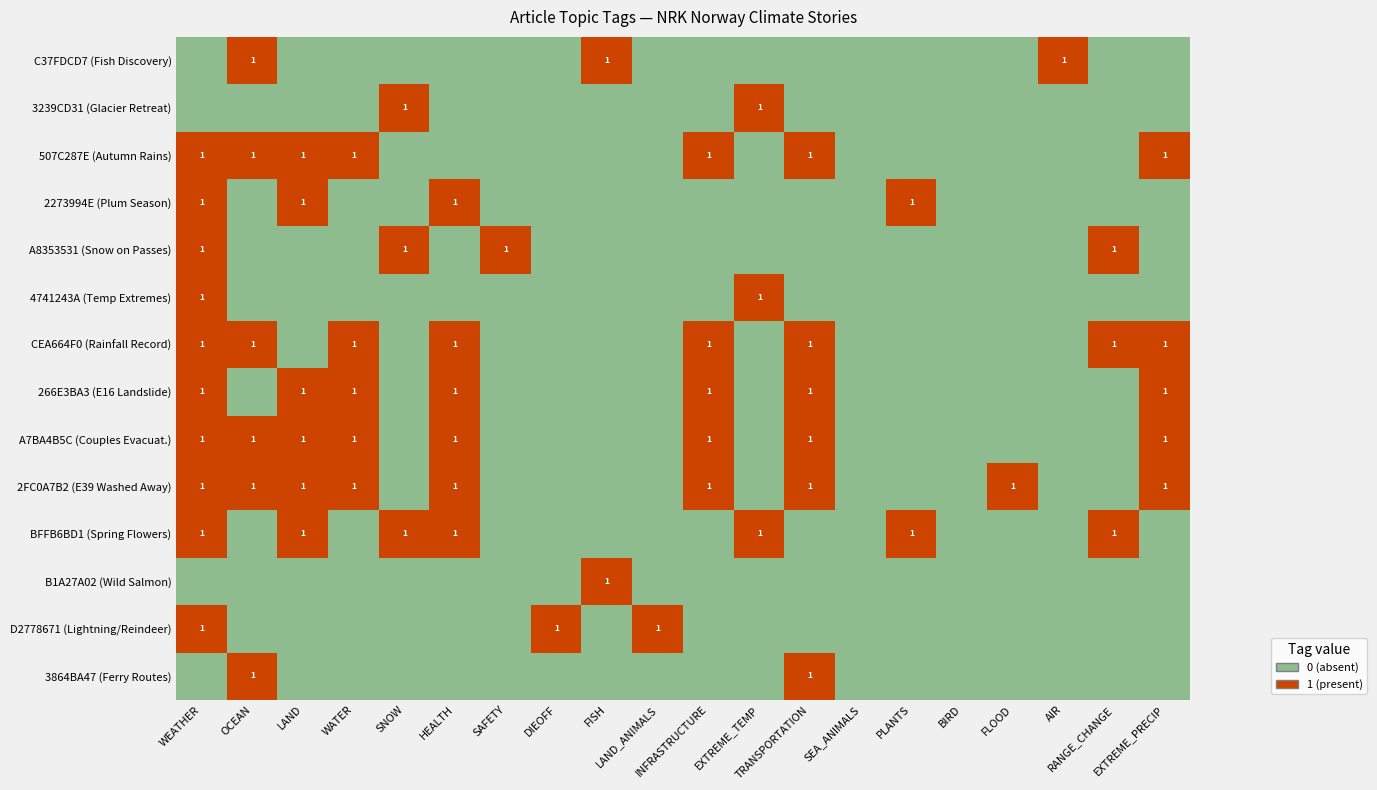

What is the sum of the 3239CD31 (Glacier Retreat) values at SNOW and AIR?

1